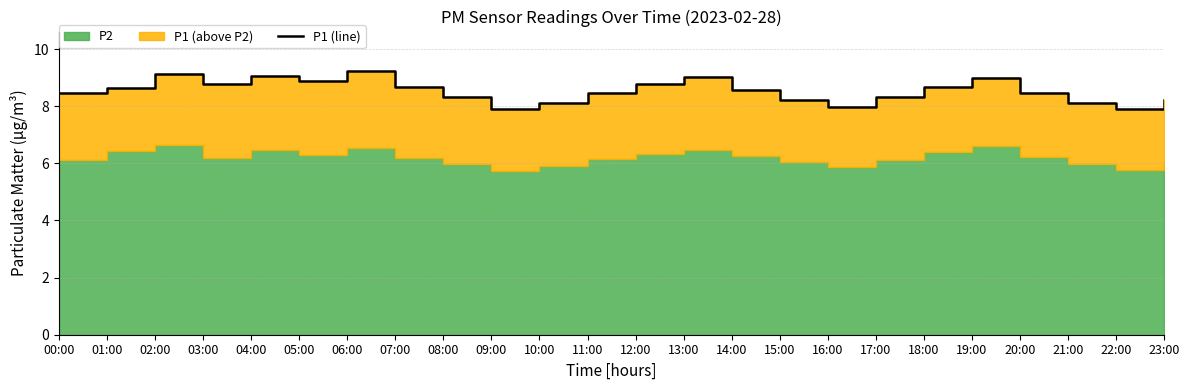

Reading left to right, extract all data points from this chart.

00:00=8.4	01:00=8.6	02:00=9.1	03:00=8.8	04:00=9.1	05:00=8.9	06:00=9.2	07:00=8.7	08:00=8.3	09:00=7.9	10:00=8.1	11:00=8.4	12:00=8.8	13:00=9.0	14:00=8.6	15:00=8.2	16:00=8.0	17:00=8.3	18:00=8.7	19:00=9.0	20:00=8.4	21:00=8.1	22:00=7.9	23:00=8.2